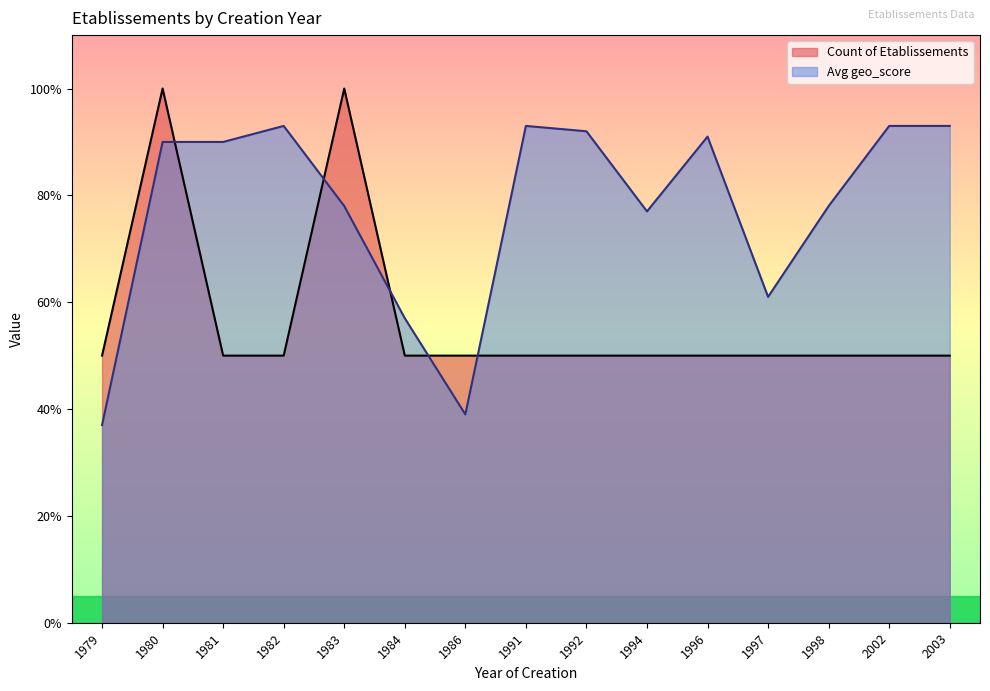

Reading left to right, transcribe all the data shown in this chart.

Count of Etablissements: 1979=0.5	1980=1.0	1981=0.5	1982=0.5	1983=1.0	1984=0.5	1986=0.5	1991=0.5	1992=0.5	1994=0.5	1996=0.5	1997=0.5	1998=0.5	2002=0.5	2003=0.5
Avg geo_score: 1979=0.4	1980=0.9	1981=0.9	1982=0.9	1983=0.8	1984=0.6	1986=0.4	1991=0.9	1992=0.9	1994=0.8	1996=0.9	1997=0.6	1998=0.8	2002=0.9	2003=0.9